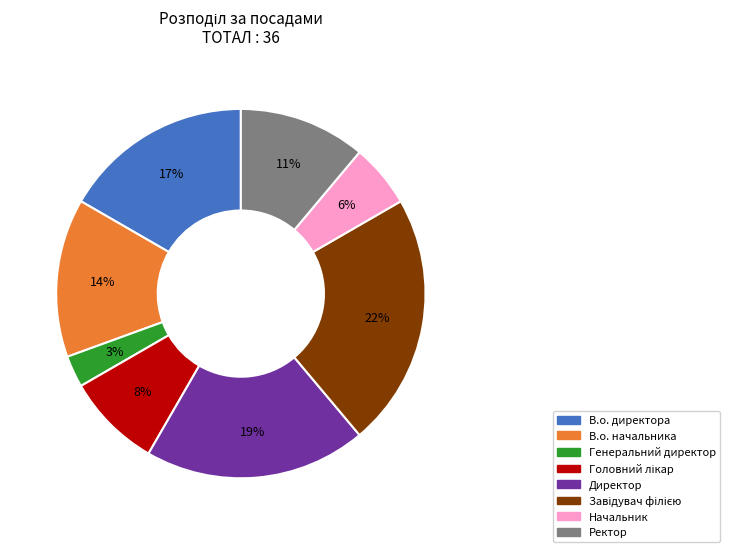

Count the number of slices in the pie.

8